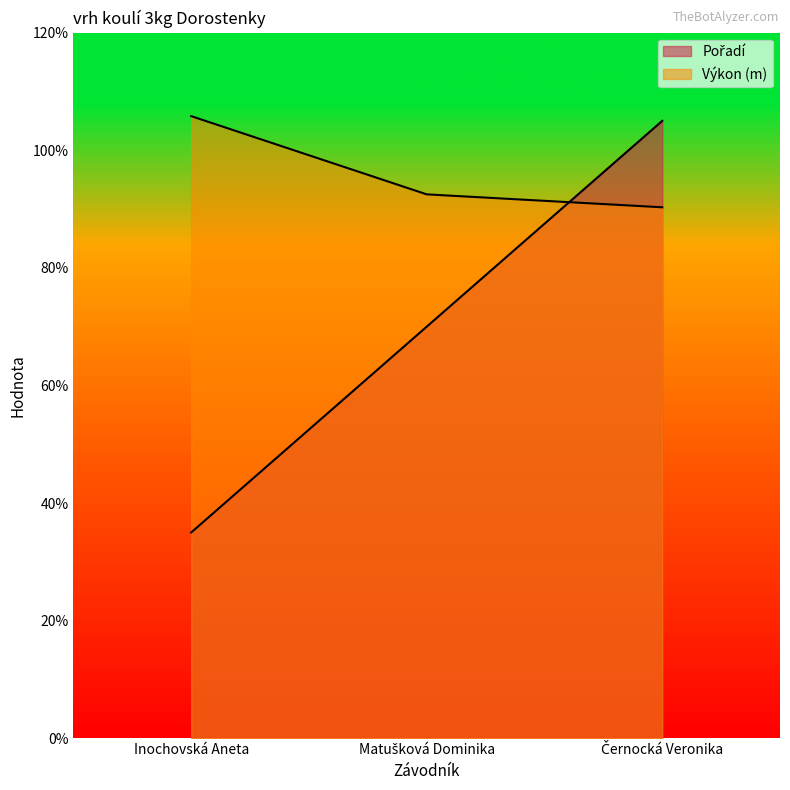

Is it true that Pořadí equals 3.5 at Inochovská Aneta?

True